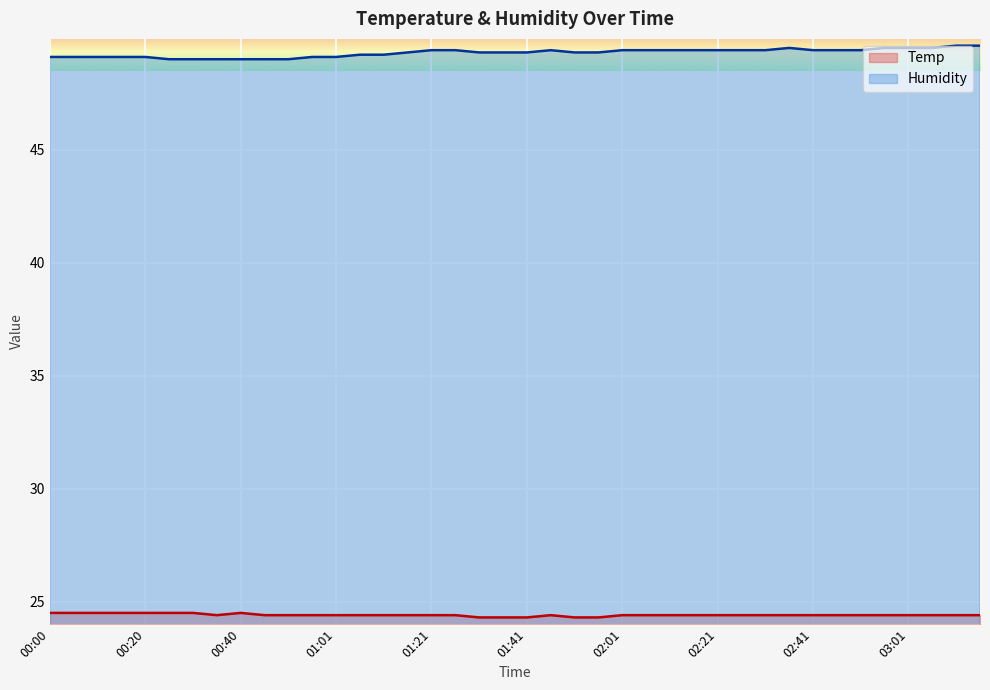

Which series has the widest spread of values?

Humidity